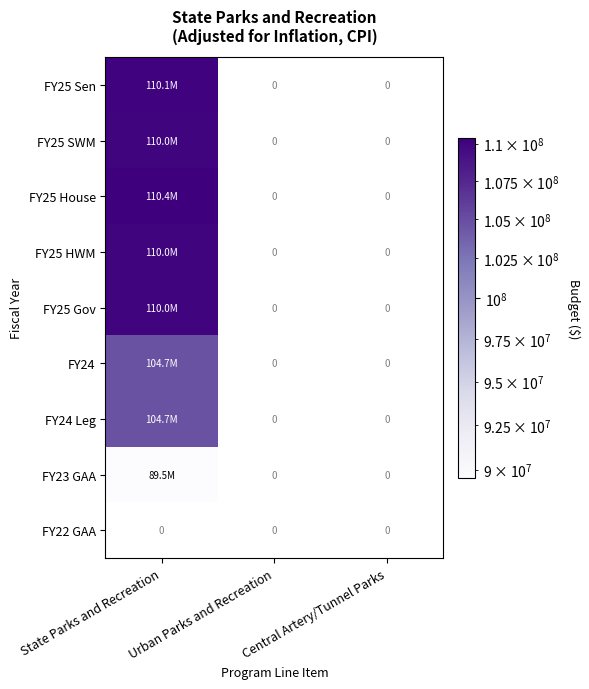

At which category does the chart reach its peak across all series?

State Parks and Recreation